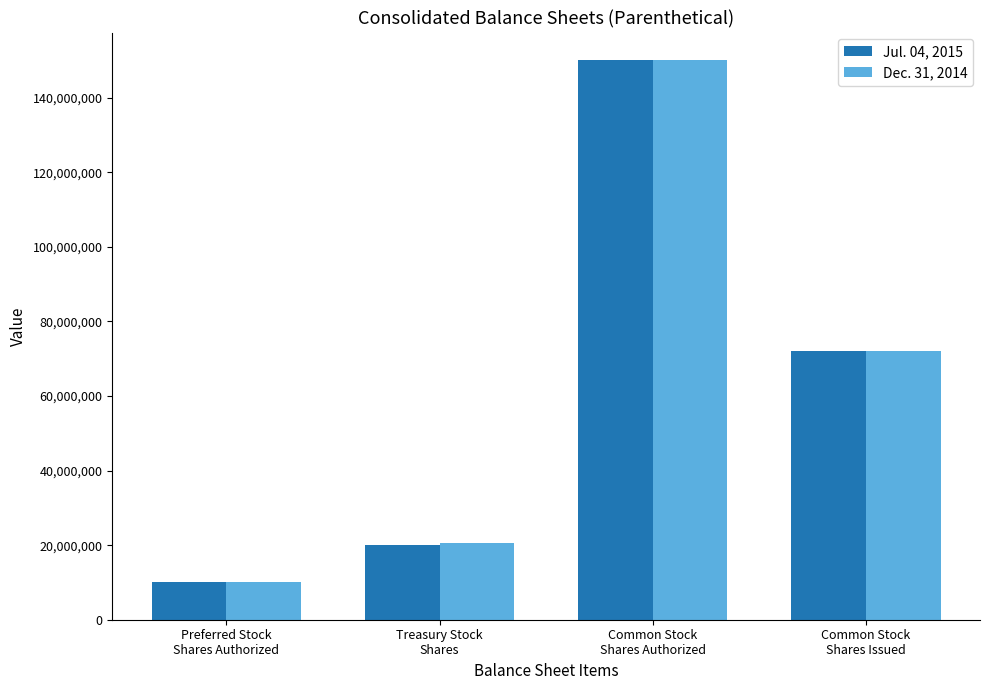

What is the greatest value displayed?

150000000